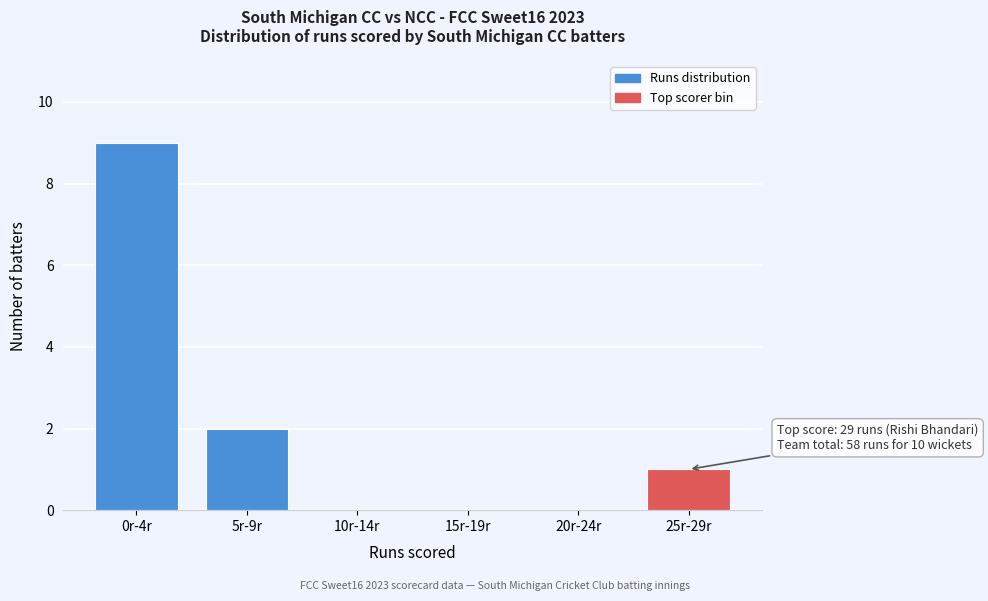

Reading left to right, transcribe all the data shown in this chart.

0r-4r=9	5r-9r=2	10r-14r=0	15r-19r=0	20r-24r=0	25r-29r=1